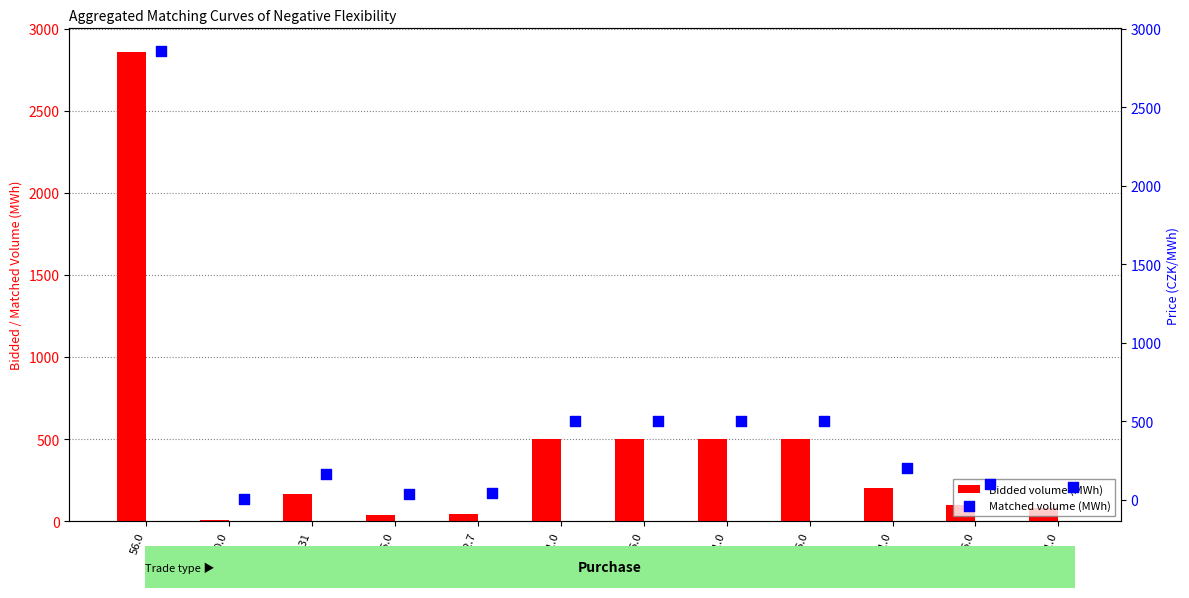

Which series has the widest spread of Y values?

Bidded volume (MWh)